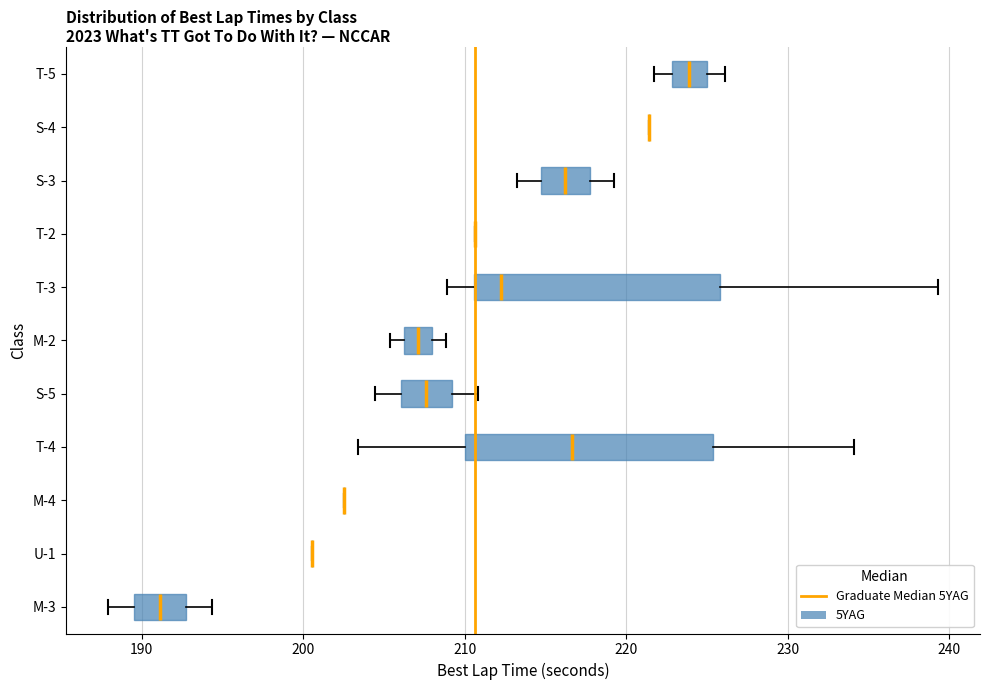

Reading bottom to top, read every box against the x-axis: the position of its median line, the range the box covers, and the ends of its whiskers. The values are not printed on the chart, so give them approximately, as read against the axis.

M-3: median 191, box 190 to 193, whiskers 188 to 194
U-1: box collapsed to a line at 201, whiskers 201 to 201
M-4: box collapsed to a line at 203, whiskers 203 to 203
T-4: median 217, box 210 to 225, whiskers 203 to 234
S-5: median 208, box 206 to 209, whiskers 204 to 211
M-2: median 207, box 206 to 208, whiskers 205 to 209
T-3: median 212, box 211 to 226, whiskers 209 to 239
T-2: box collapsed to a line at 211, whiskers 211 to 211
S-3: median 216, box 215 to 218, whiskers 213 to 219
S-4: box collapsed to a line at 221, whiskers 221 to 221
T-5: median 224, box 223 to 225, whiskers 222 to 226